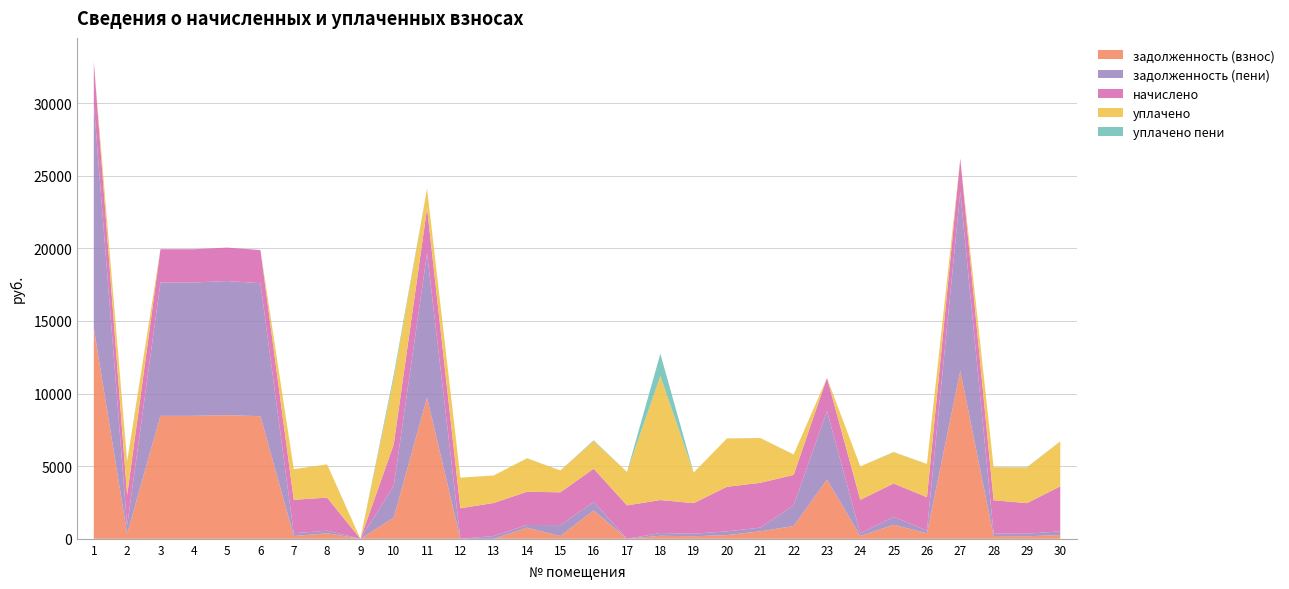

Reading left to right, extract all data points from this chart.

задолженность (взнос): 1=14506.1	2=356.5	3=8468.1	4=8468.1	5=8515.1	6=8444.6	7=191.9	8=380.0	9=0.0	10=1454.7	11=9720.5	12=0.0	13=0.0	14=766.1	15=188.6	16=1956.7	17=0.0	18=209.9	19=175.4	20=256.0	21=514.1	22=880.4	23=4077.6	24=191.9	25=964.7	26=381.6	27=11560.0	28=189.7	29=175.4	30=258.1
задолженность (пени): 1=15467.4	2=530.1	3=9186.4	4=9186.4	5=9237.5	6=9160.9	7=191.9	8=179.6	9=0.0	10=2194.7	11=9953.1	12=0.0	13=189.7	14=184.9	15=755.5	16=580.4	17=0.0	18=189.2	19=175.4	20=256.0	21=257.1	22=1420.8	23=4724.1	24=191.9	25=548.3	26=190.8	27=12326.1	28=189.7	29=175.4	30=257.2
начислено: 1=2881.1	2=2117.9	3=2289.6	4=2289.6	5=2302.3	6=2283.2	7=2302.3	8=2276.9	9=0.0	10=2855.6	11=3084.6	12=2105.2	13=2276.9	14=2289.6	15=2257.8	16=2289.6	17=2302.3	18=2270.5	19=2105.2	20=3071.9	21=3084.6	22=2098.8	23=2276.9	24=2302.3	25=2296.0	26=2289.6	27=2296.0	28=2276.9	29=2105.2	30=3097.3
уплачено: 1=0.0	2=2294.4	3=0.0	4=0.0	5=0.0	6=0.0	7=2110.5	8=2287.1	9=0.0	10=4519.4	11=1360.0	12=2105.2	13=1896.1	14=2298.1	15=1505.2	16=1908.0	17=2302.3	18=8533.5	19=2105.2	20=3327.9	21=3084.6	22=1399.2	23=0.0	24=2302.3	25=2148.0	26=2289.6	27=0.0	28=2276.9	29=2456.0	30=3098.2
уплачено пени: 1=0.0	2=40.3	3=0.0	4=0.0	5=0.0	6=0.0	7=0.0	8=2.1	9=0.0	10=264.8	11=0.0	12=0.0	13=0.0	14=9.8	15=2.1	16=48.7	17=0.0	18=1538.5	19=0.0	20=2.9	21=0.8	22=10.3	23=0.0	24=0.0	25=20.6	26=3.8	27=0.0	28=0.0	29=18.3	30=1.8